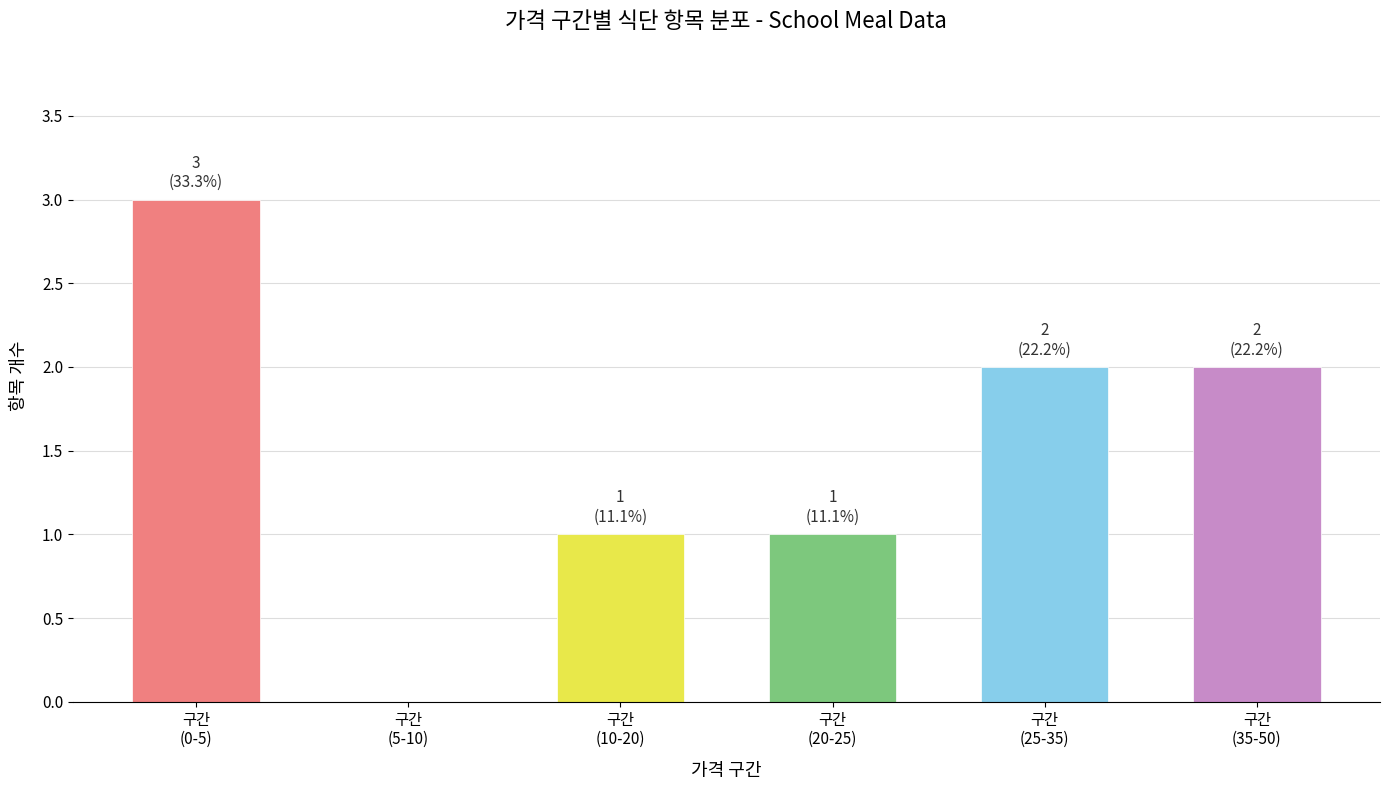

What is the maximum value shown in the chart?

3